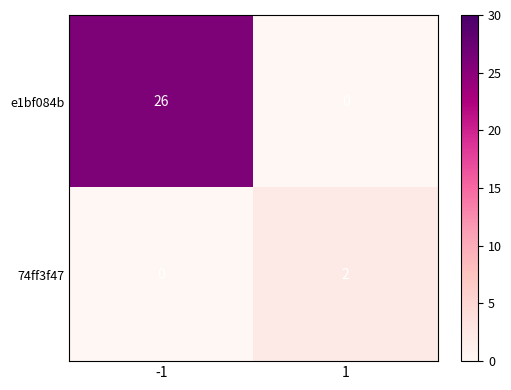

Rank the series by their maximum value, from lowest to highest.

74ff3f47, e1bf084b